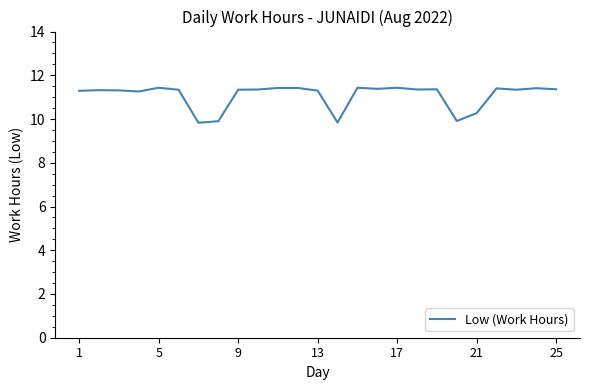

What is the difference between the maximum and minimum values?

1.6